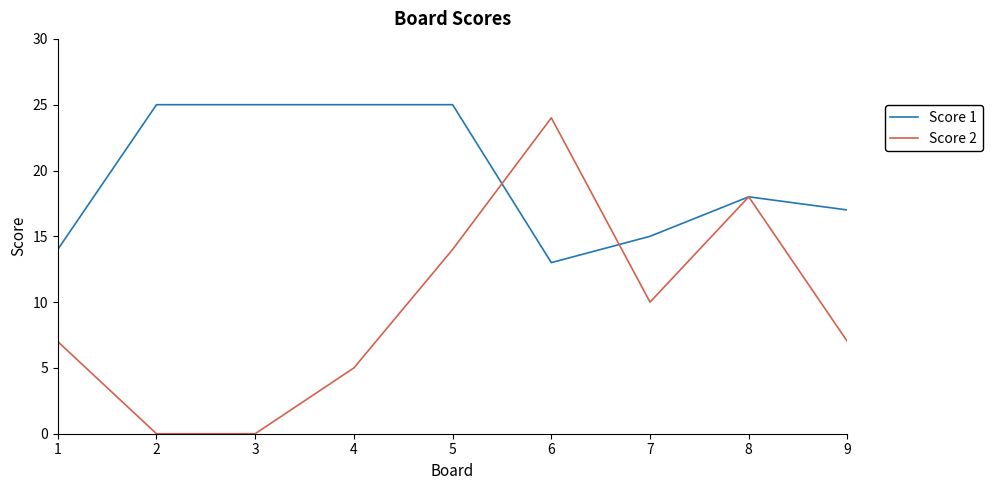

At which category is the sum across all series the highest?

5